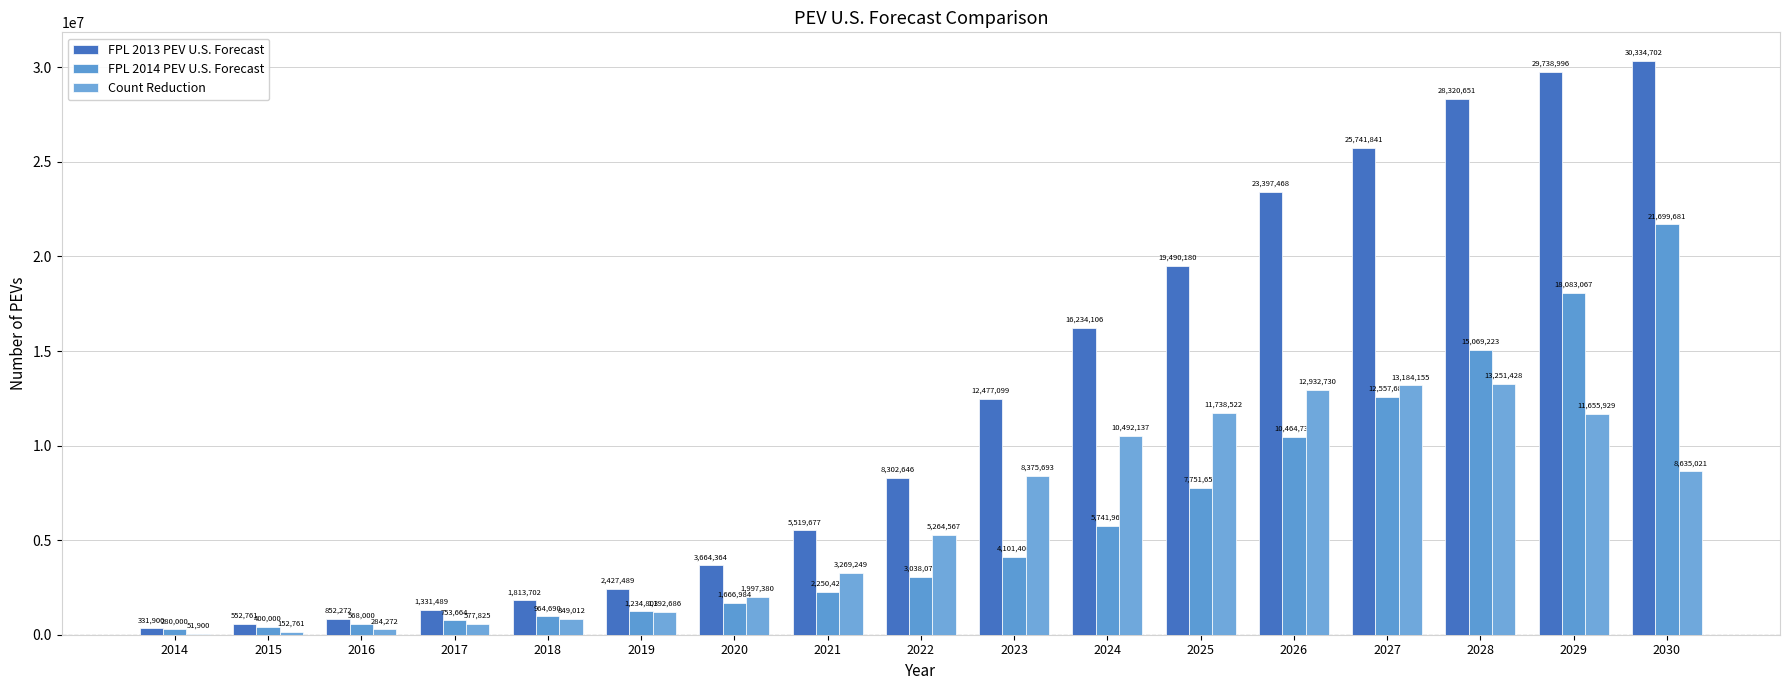

Is the value of FPL 2013 PEV U.S. Forecast at 2024 greater than the value of FPL 2014 PEV U.S. Forecast at 2023?

Yes